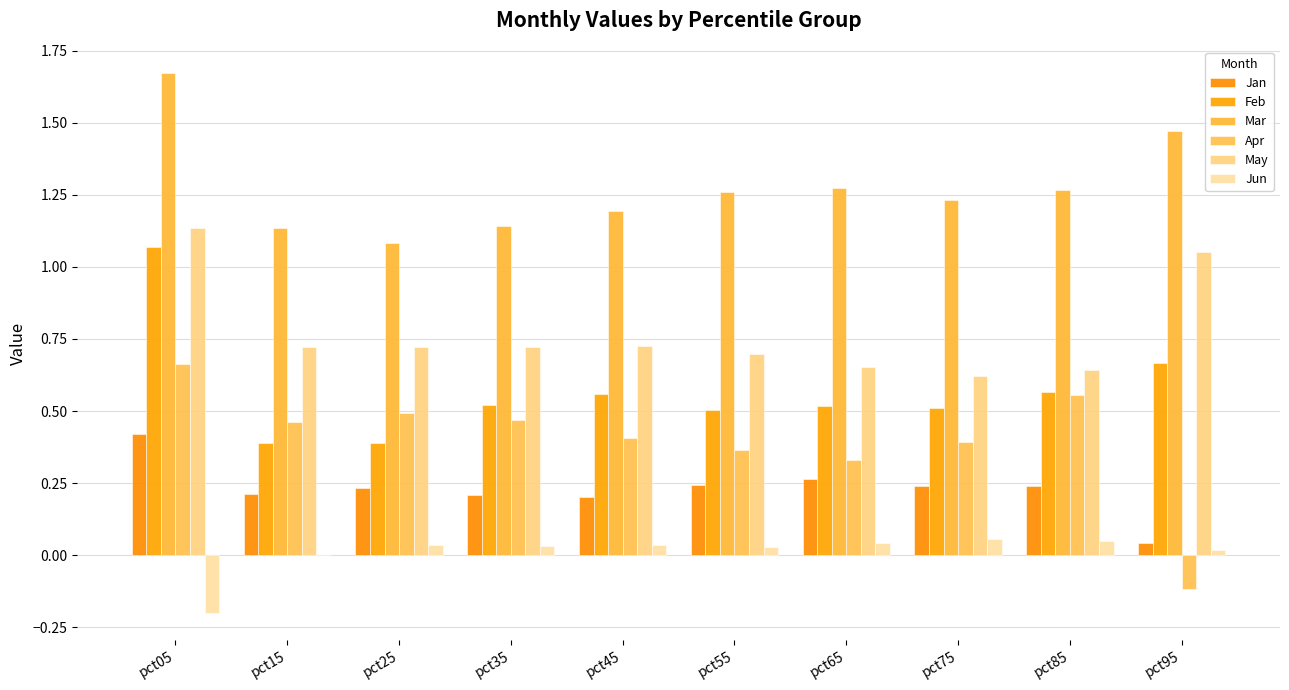

Reading left to right, extract all data points from this chart.

Jan: pct05=0.4	pct15=0.2	pct25=0.2	pct35=0.2	pct45=0.2	pct55=0.2	pct65=0.3	pct75=0.2	pct85=0.2	pct95=0.0
Feb: pct05=1.1	pct15=0.4	pct25=0.4	pct35=0.5	pct45=0.6	pct55=0.5	pct65=0.5	pct75=0.5	pct85=0.6	pct95=0.7
Mar: pct05=1.7	pct15=1.1	pct25=1.1	pct35=1.1	pct45=1.2	pct55=1.3	pct65=1.3	pct75=1.2	pct85=1.3	pct95=1.5
Apr: pct05=0.7	pct15=0.5	pct25=0.5	pct35=0.5	pct45=0.4	pct55=0.4	pct65=0.3	pct75=0.4	pct85=0.6	pct95=-0.1
May: pct05=1.1	pct15=0.7	pct25=0.7	pct35=0.7	pct45=0.7	pct55=0.7	pct65=0.7	pct75=0.6	pct85=0.6	pct95=1.1
Jun: pct05=-0.2	pct15=0.0	pct25=0.0	pct35=0.0	pct45=0.0	pct55=0.0	pct65=0.0	pct75=0.1	pct85=0.1	pct95=0.0